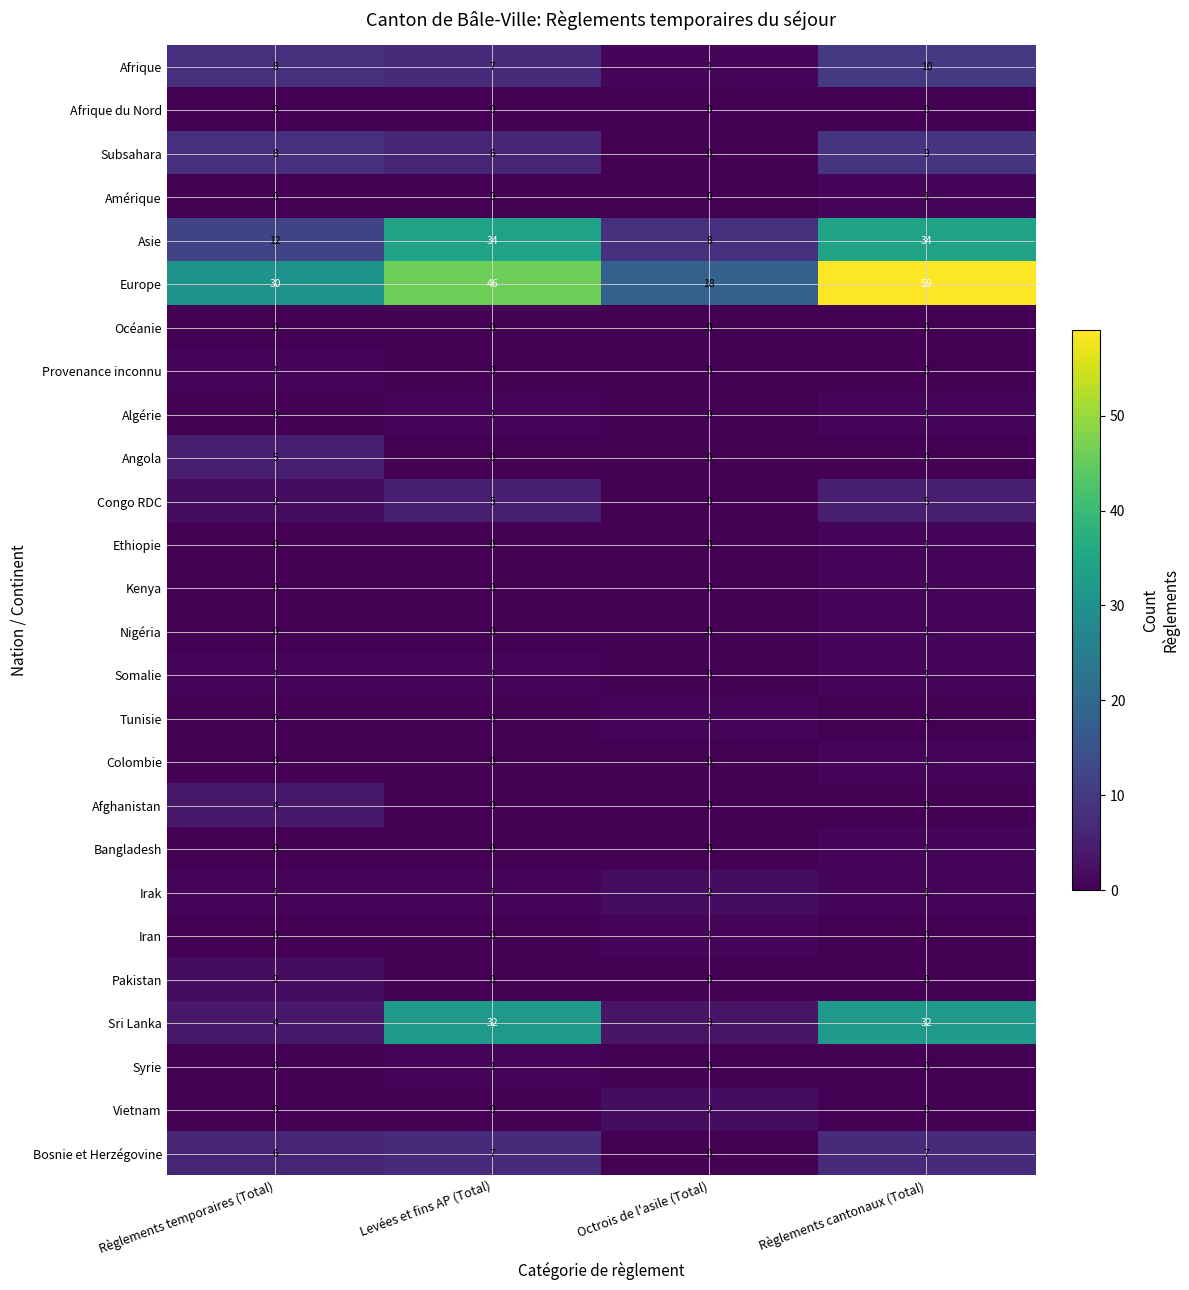

The Algérie series shows 0 at Règlements temporaires (Total). True or false?

True